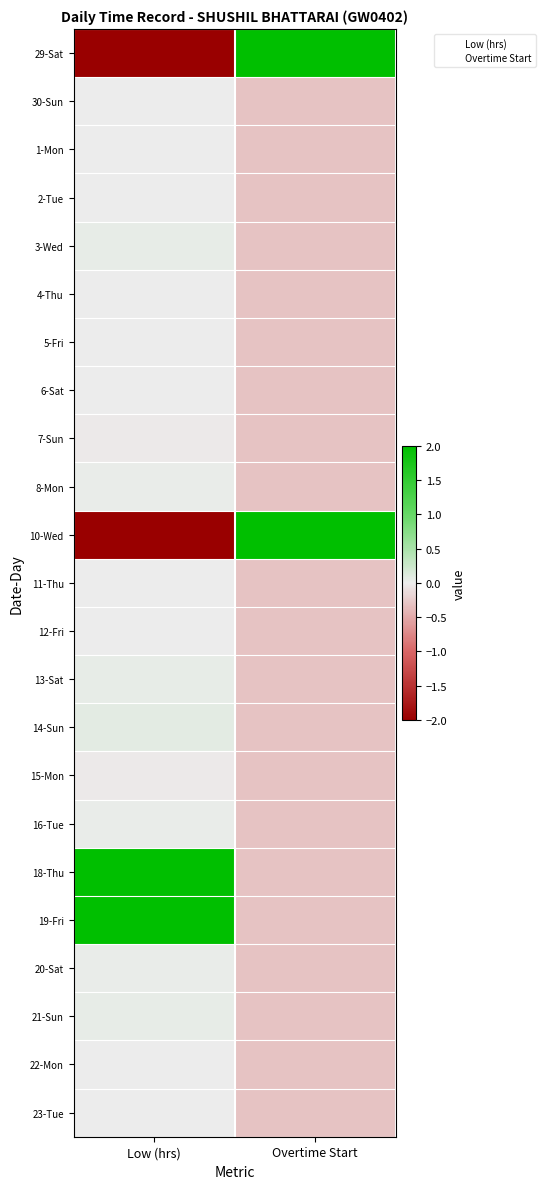

At how many categories does at least one series exceed 1?

2